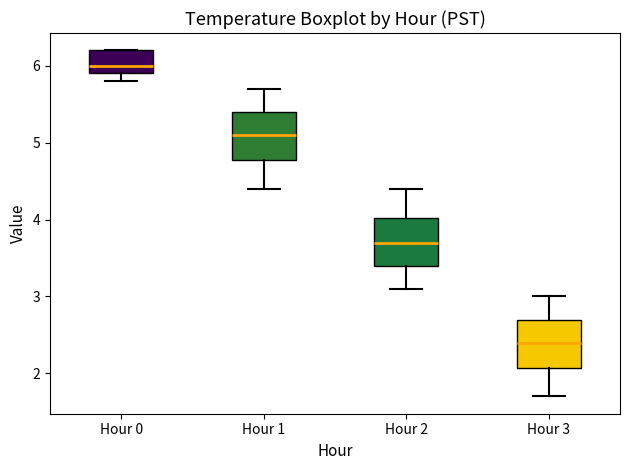

Where is the upper edge of the box for Hour 3 on the y-axis? The values are not printed on the chart, so give them approximately, as read against the axis.

2.7